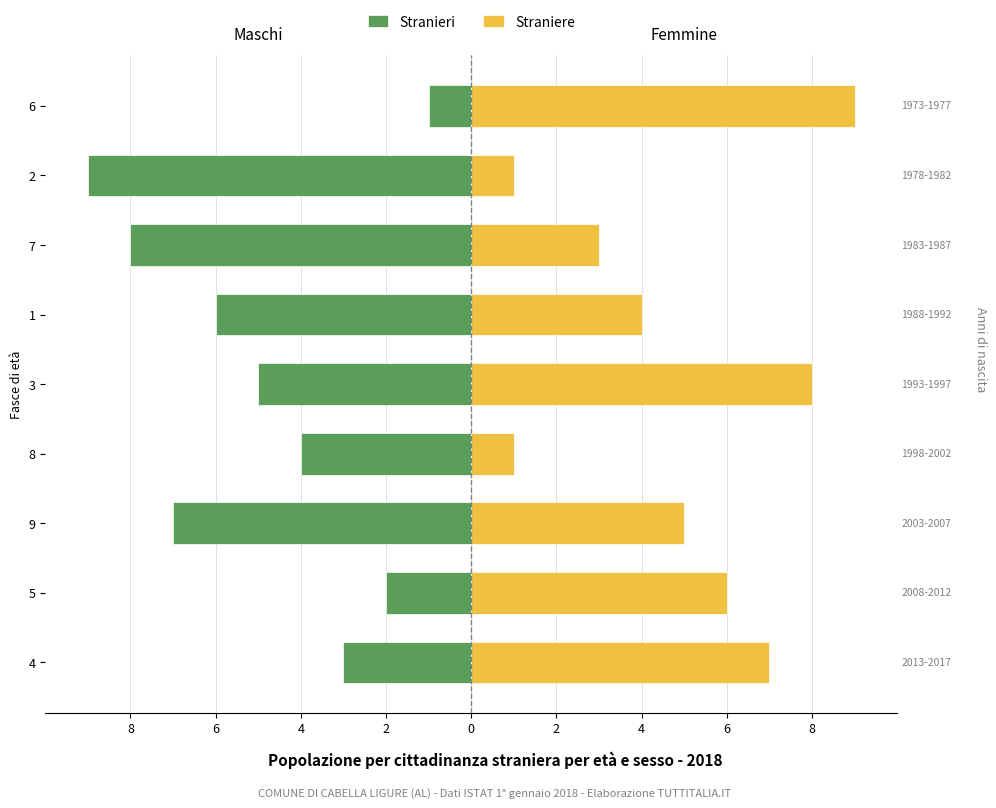

How many groups of bars are there?

9